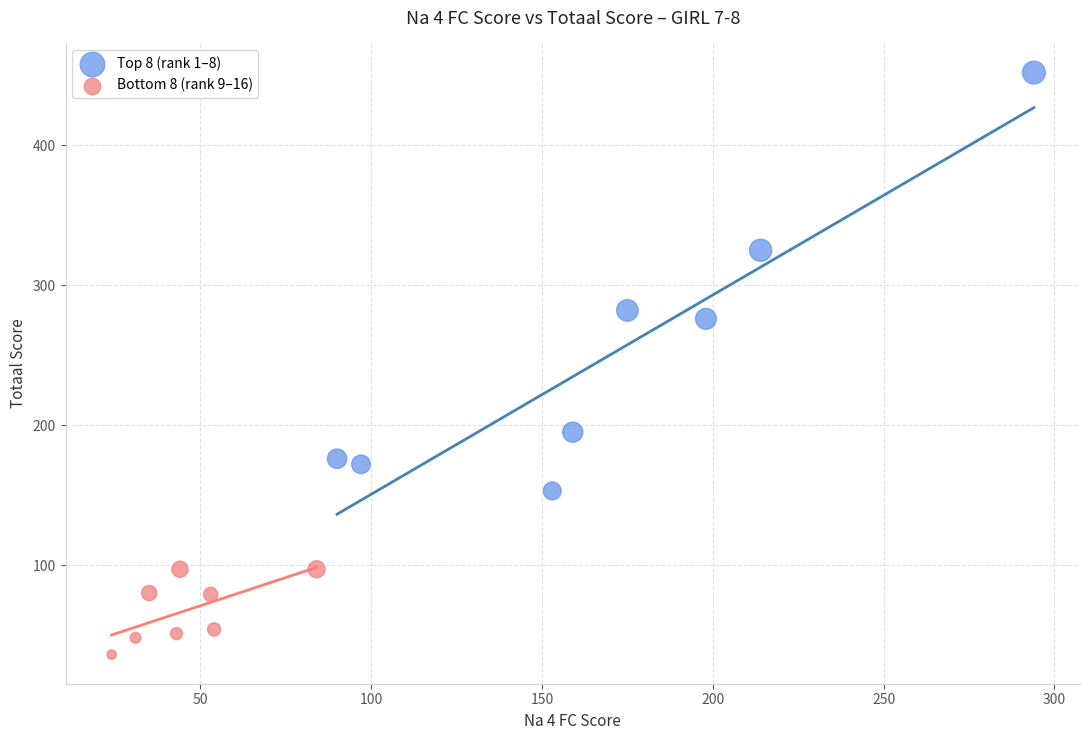

Which series contains the lowest Y value?

Bottom 8 (rank 9–16)